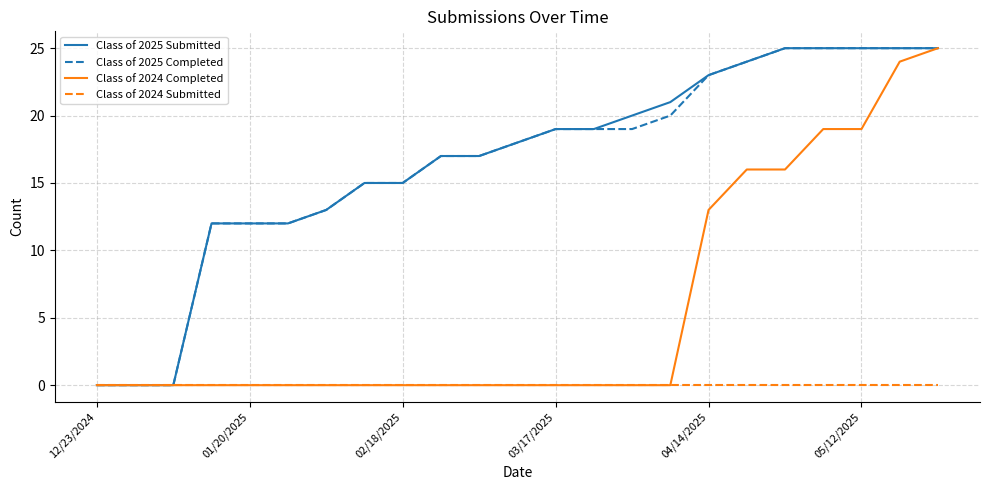

What is the maximum value shown in the chart?

25